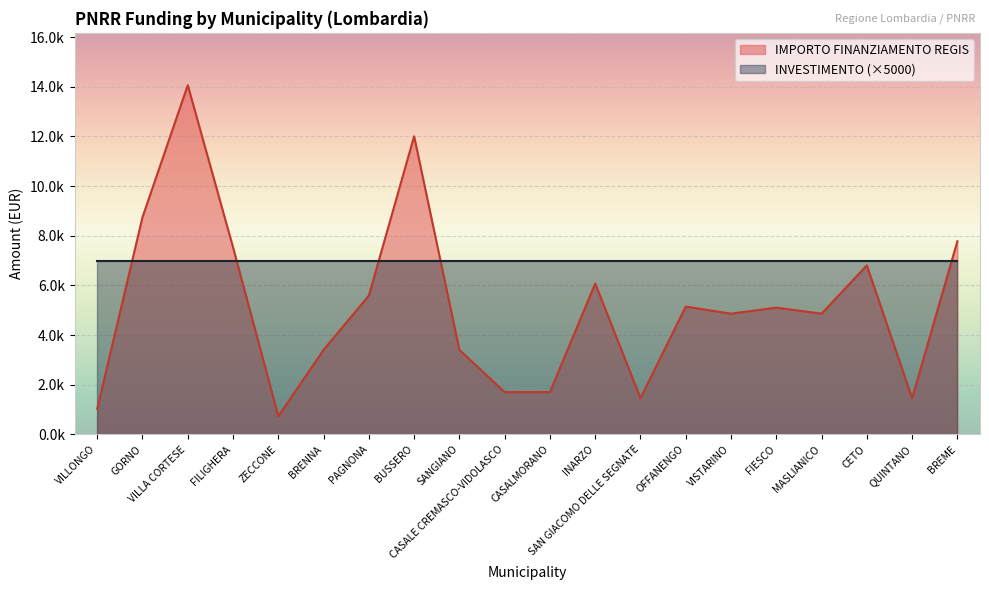

What is the maximum value shown in the chart?

14063